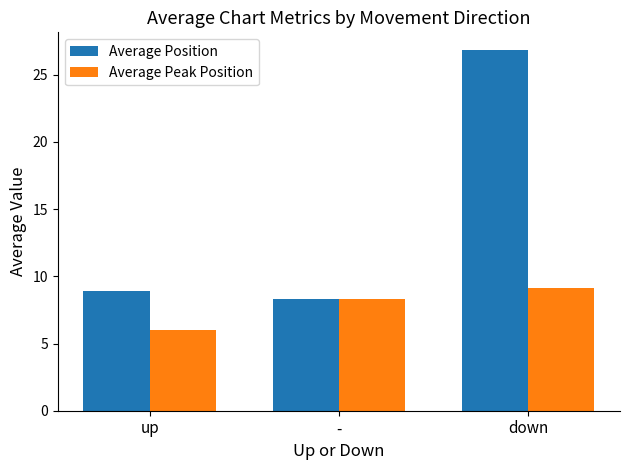

What is the difference between the Average Peak Position values at down and up?

3.2